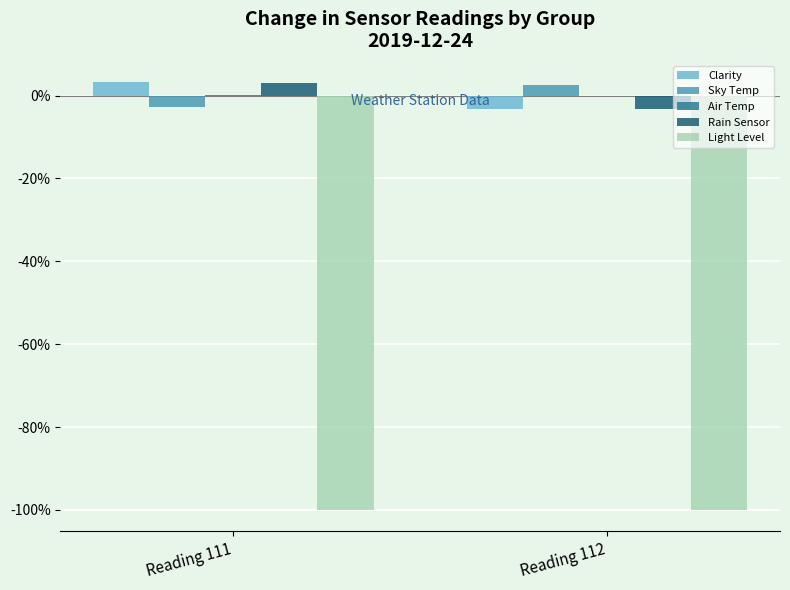

At which label does Rain Sensor reach its peak?

Reading 111